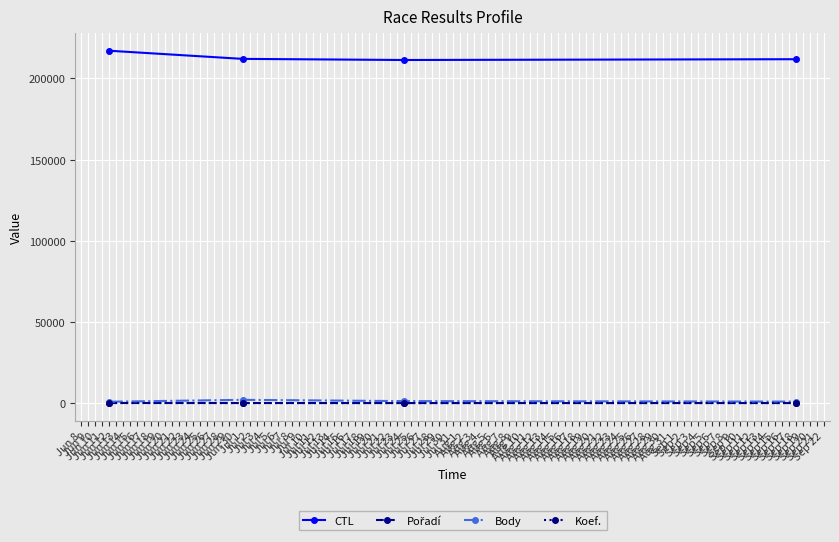

What is the lowest value of the CTL series?

211317